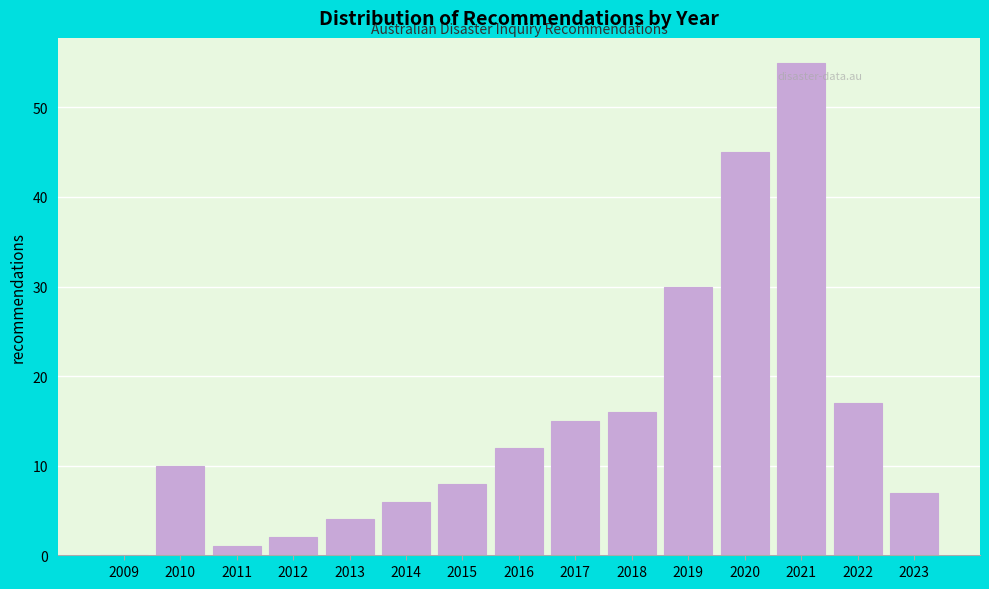

Reading left to right, transcribe all the data shown in this chart.

2009=0	2010=10	2011=1	2012=2	2013=4	2014=6	2015=8	2016=12	2017=15	2018=16	2019=30	2020=45	2021=55	2022=17	2023=7